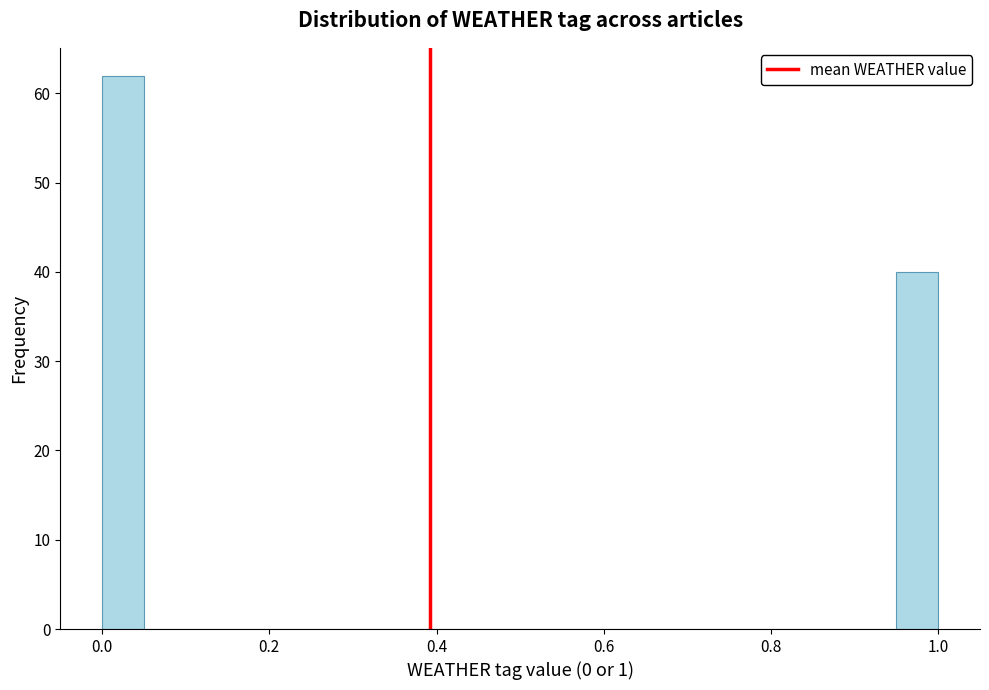

Read against the x-axis, roughly where is the centre of the tallest bar?

0.02